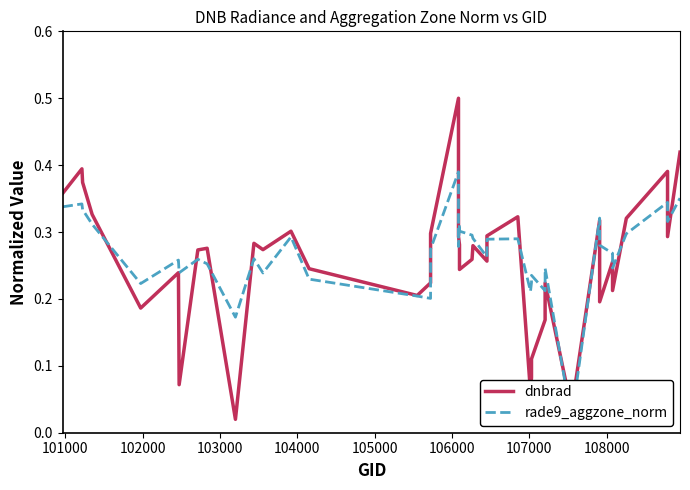

True or false: rade9_aggzone_norm has a value of 0.2 at 100000.

False